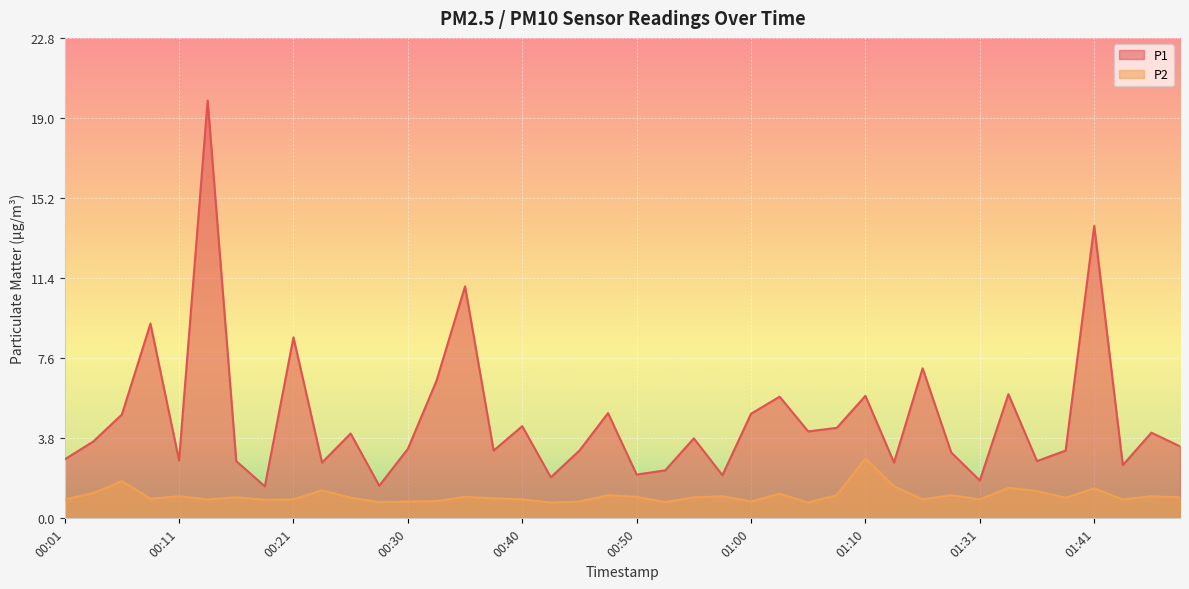

At which category is the sum across all series the highest?

00:13